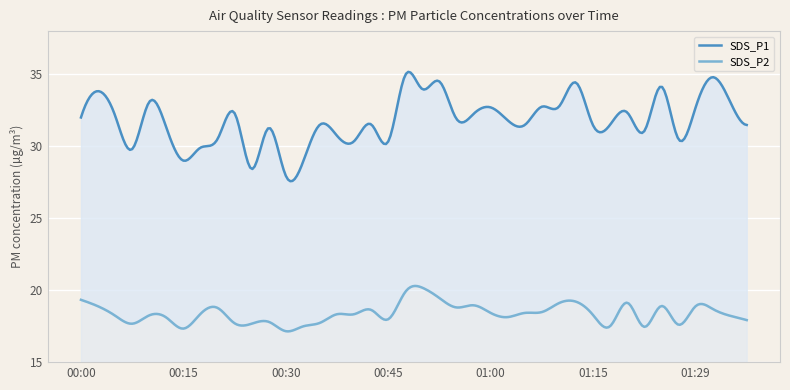

True or false: SDS_P2 has more than 1 points higher than both neighbors.

True